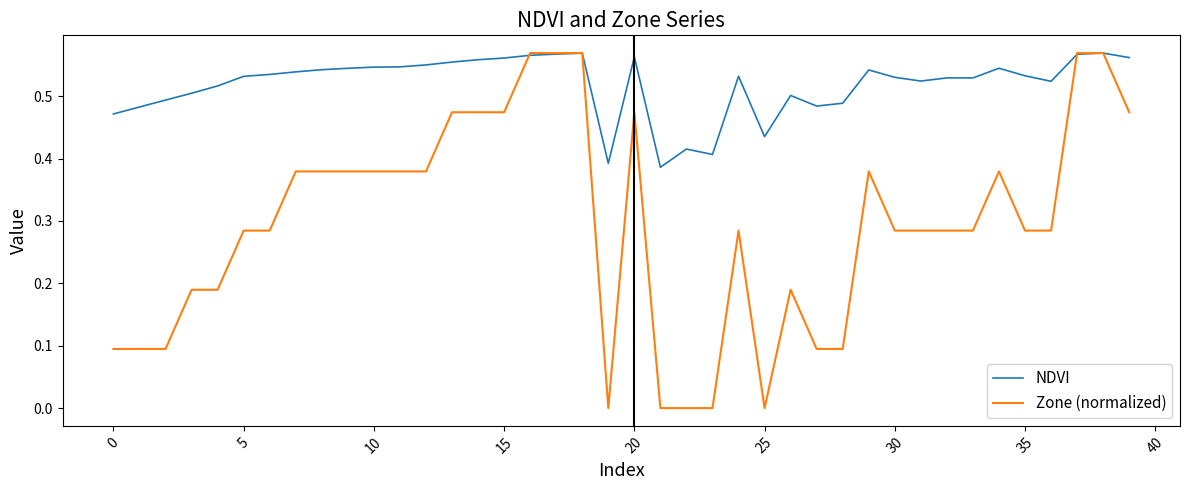

What are all the series names shown in the legend?

NDVI, Zone (normalized)